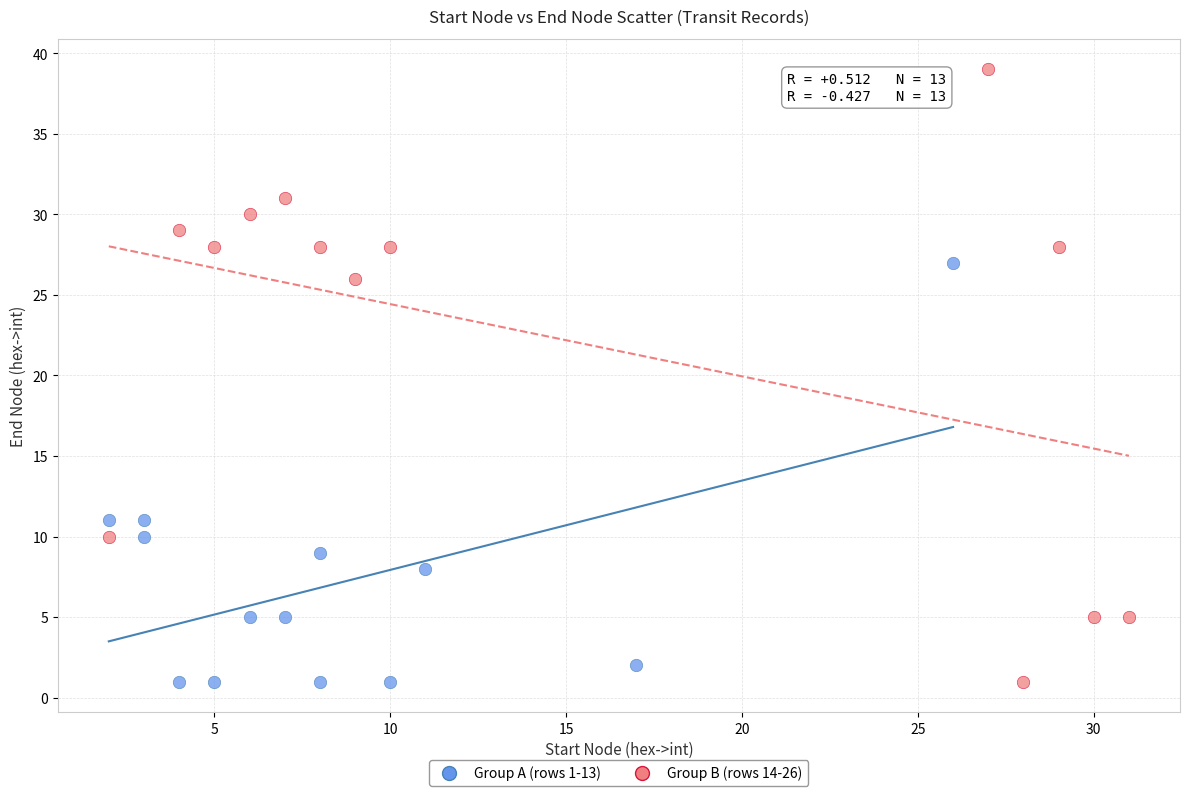

Which series has the widest spread of Y values?

Group B (rows 14-26)